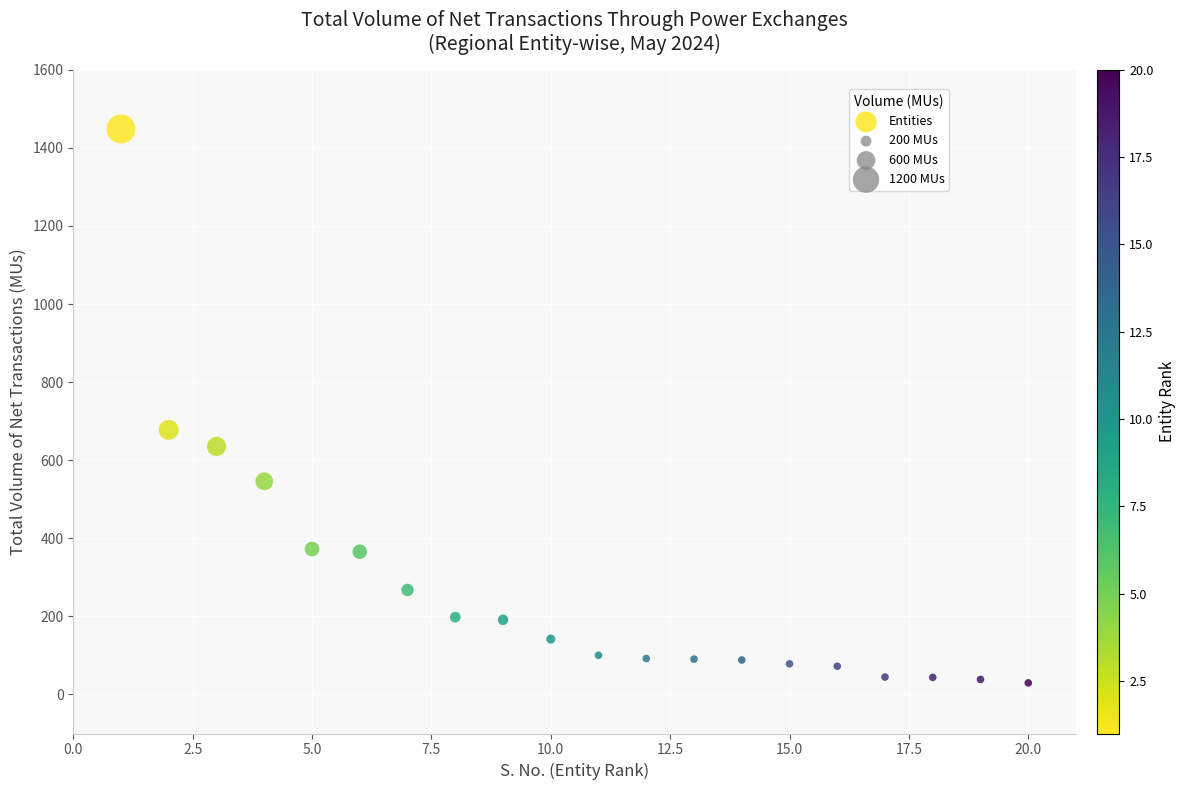

What Y value in the scatter plot is closest to 739?

677.7